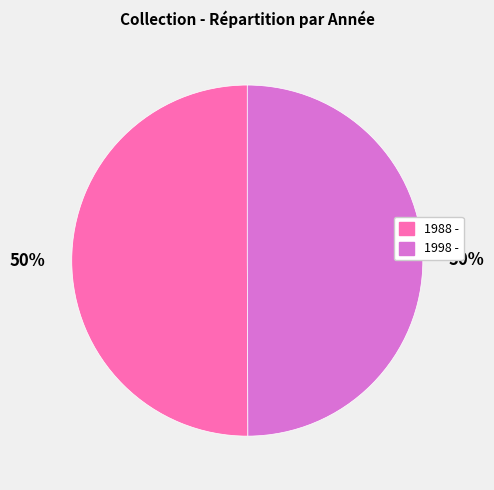

What percentage is the 1998 - slice, to the nearest percent?

50%